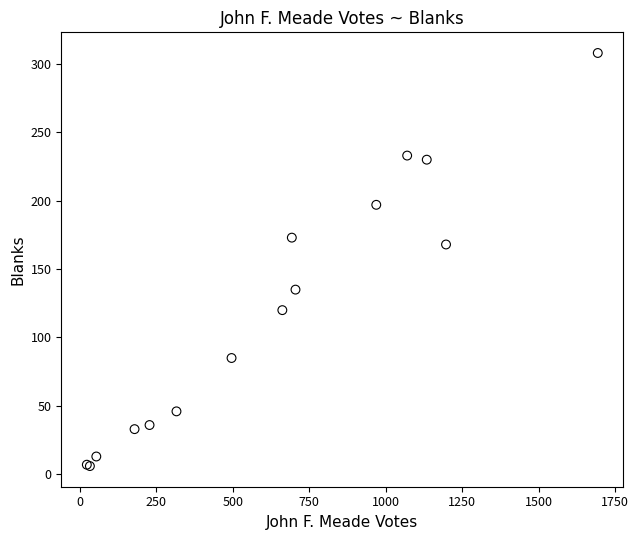

What Y value in the scatter plot is closest to 157?

168